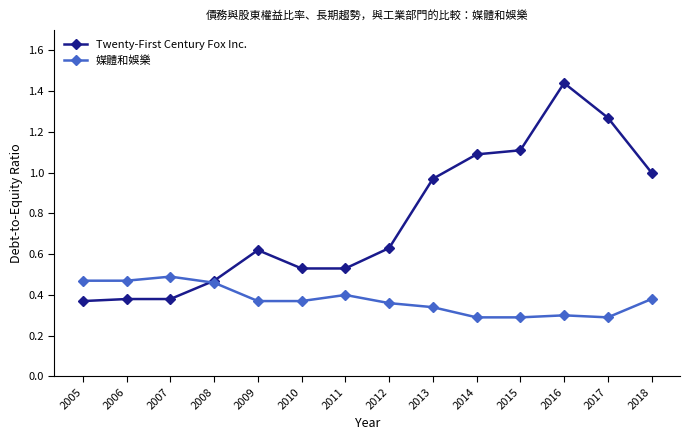

Is it true that 媒體和娛樂 equals 0.3 at 2017?

True